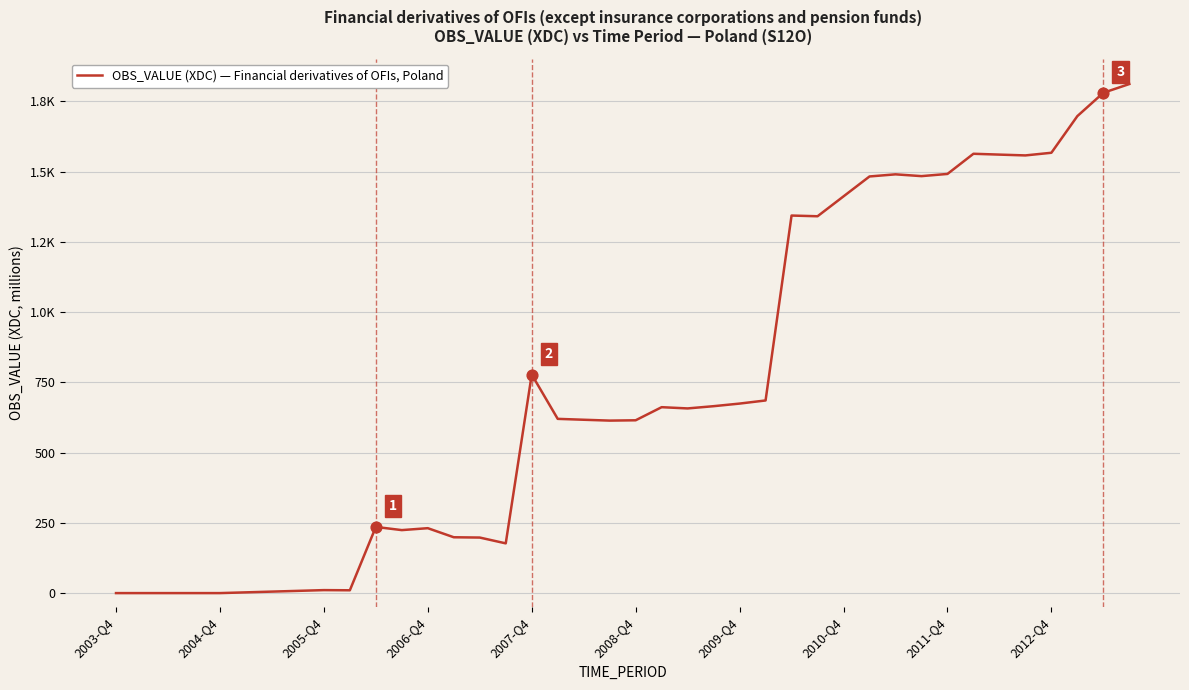

Is this an area chart (filled region under the line)?

No